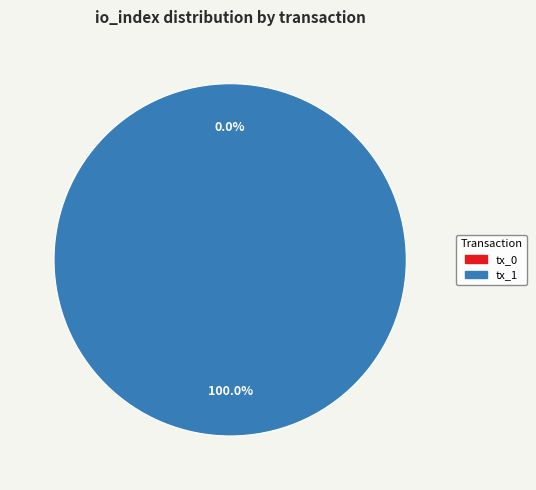

What percentage is the tx_1 slice, to the nearest percent?

100%